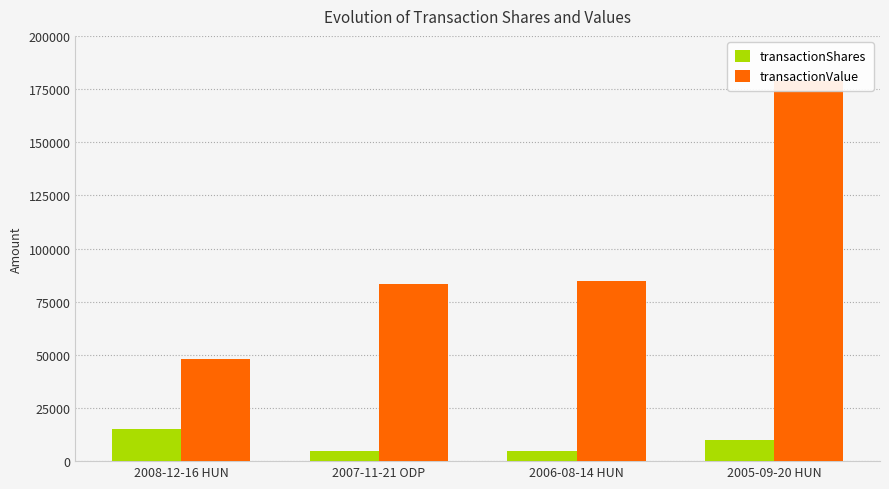

What is the average value of the transactionShares series?

8750